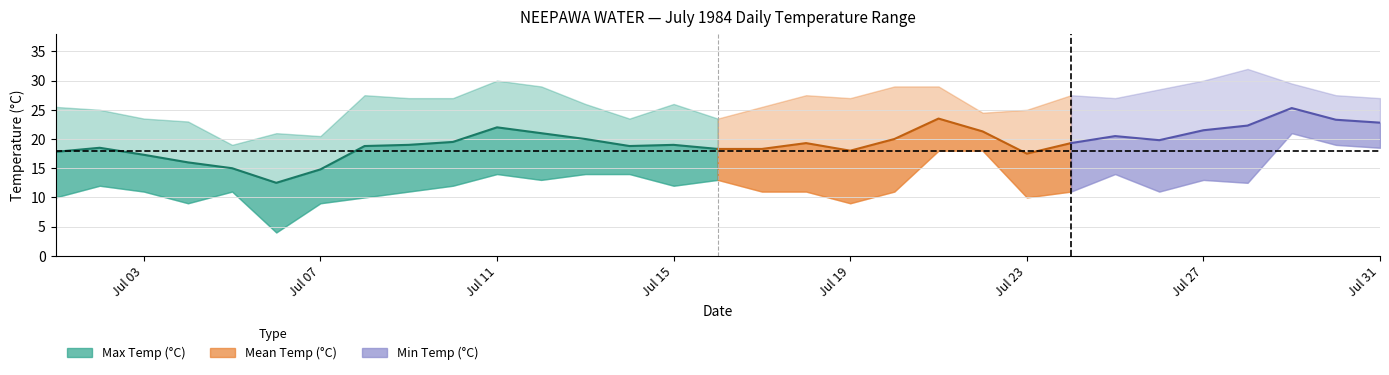

At which category is the sum across all series the highest?

1984-07-29